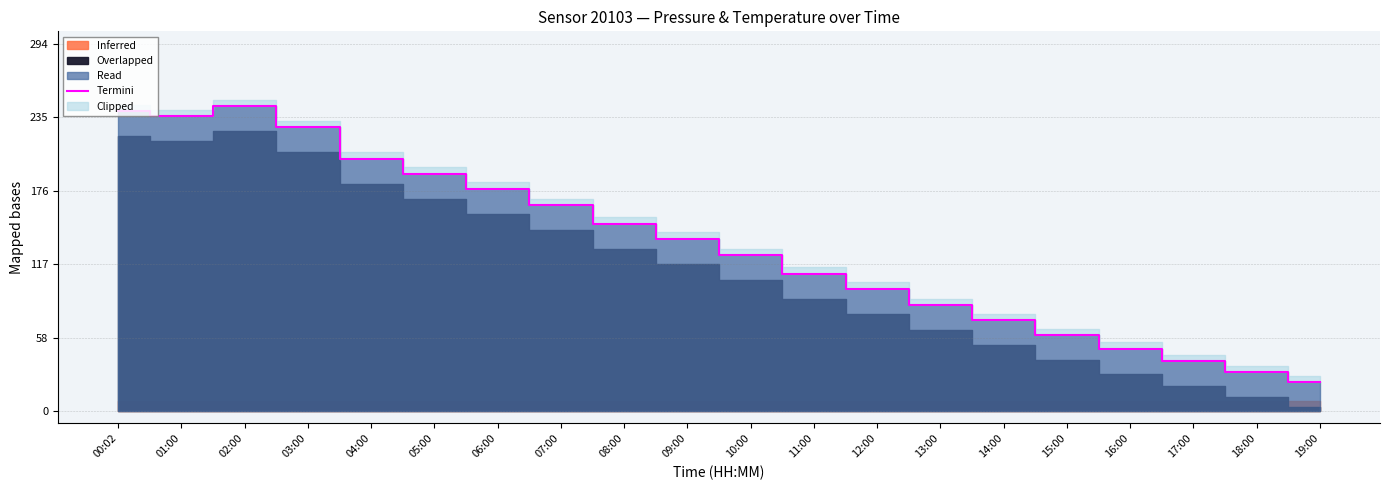

Rank the categories by value from lowest to highest.

19:00, 18:00, 17:00, 16:00, 15:00, 14:00, 13:00, 12:00, 11:00, 10:00, 09:00, 08:00, 07:00, 06:00, 05:00, 04:00, 03:00, 01:00, 00:02, 02:00